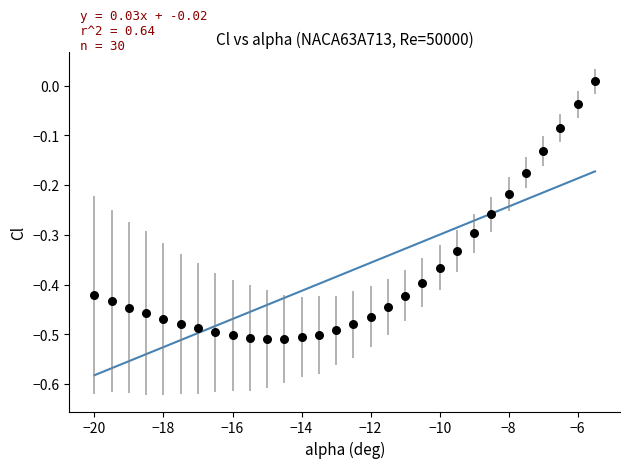

What is the range of X values (max minus min)?

14.5